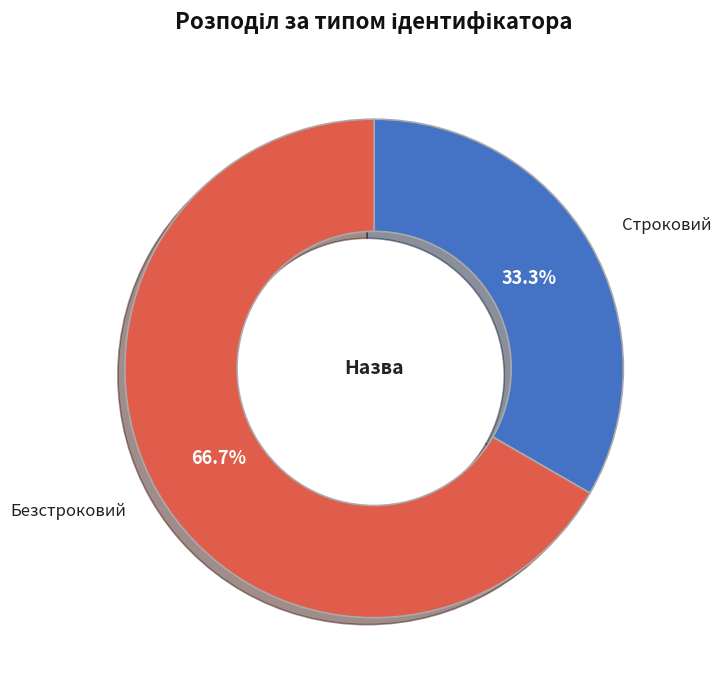

How much of the chart is everything except Строковий?

66.7%